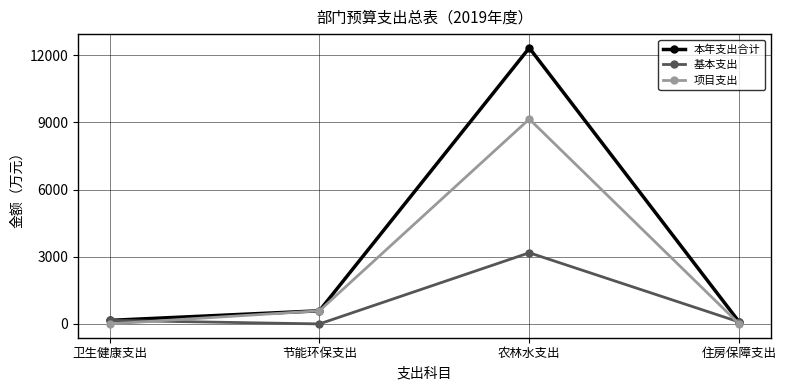

Rank the series by their average value, from highest to lowest.

本年支出合计, 项目支出, 基本支出